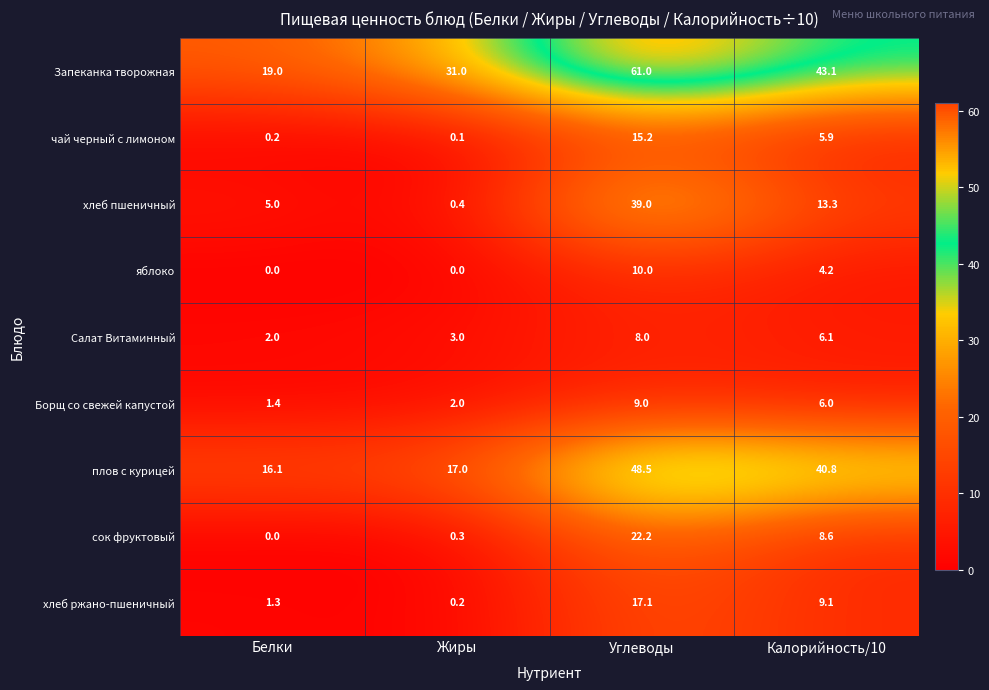

Which series has the largest total across all categories?

Запеканка творожная